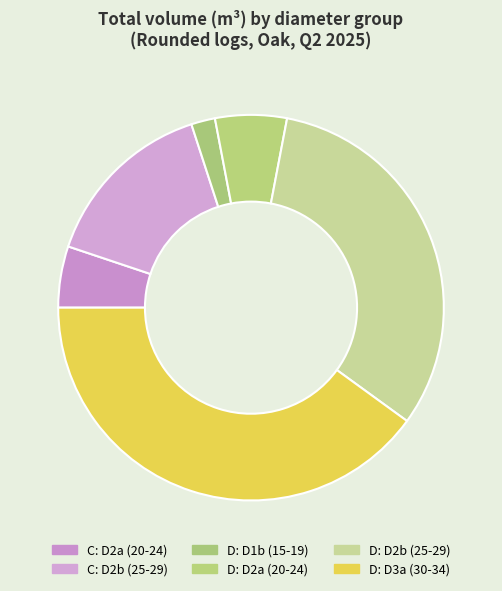

What is the largest slice in the pie chart?

D: D3a (30-34)